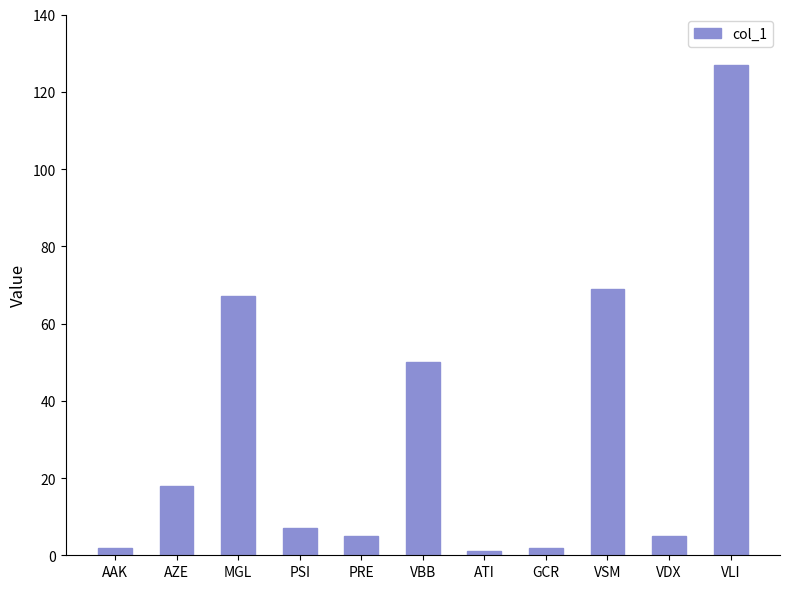

What is the average value?

32